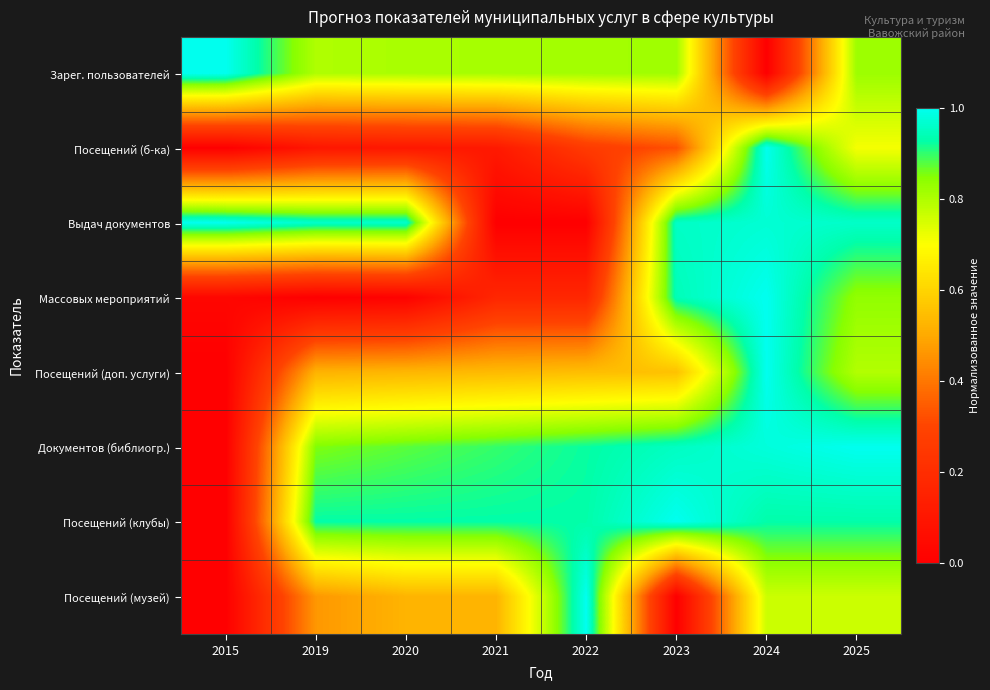

Which has a higher value, 2020 or 2019?

2020